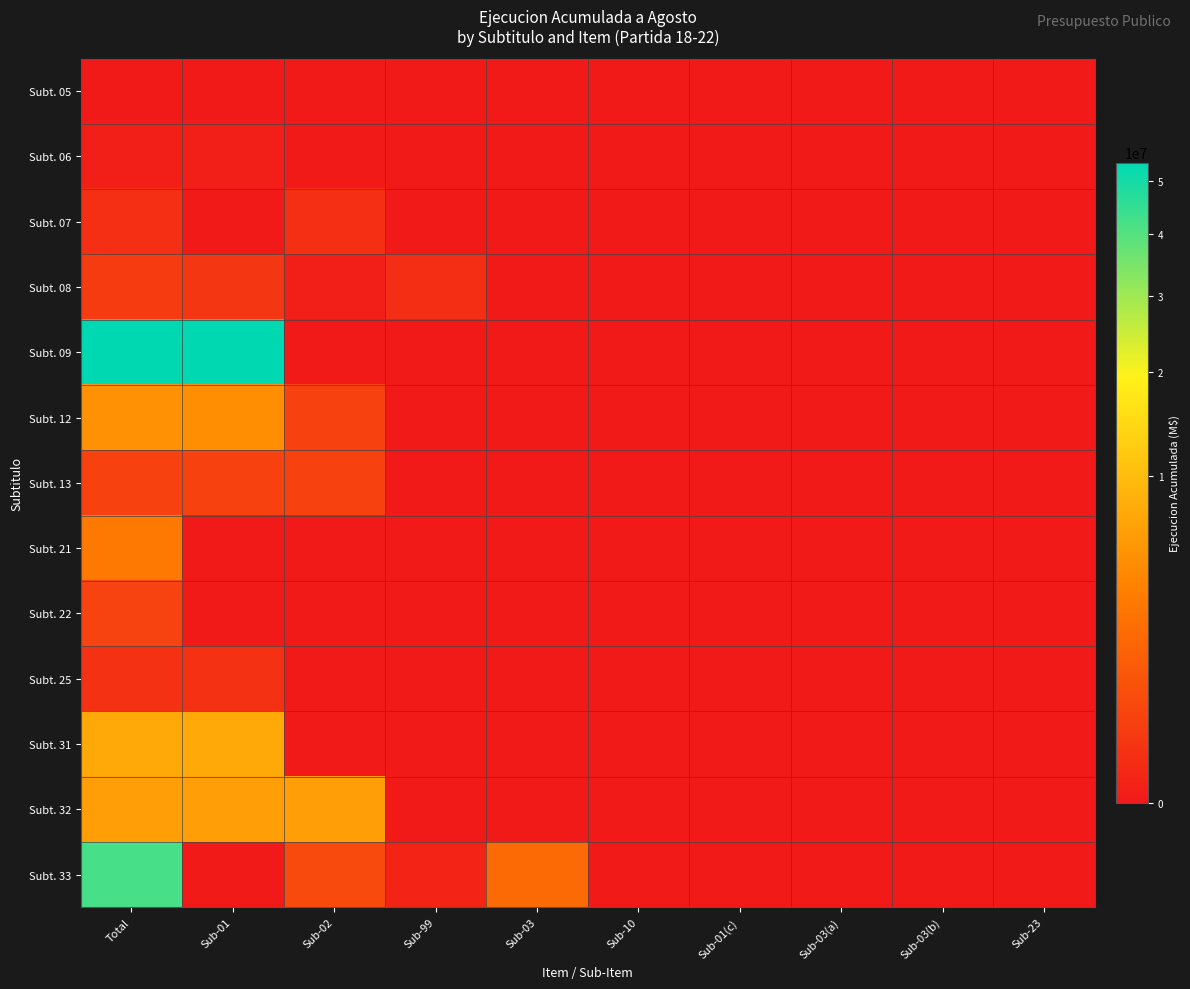

Reading right to left, list all the values displayed in this chart.

Subt. 05: Sub-23=0	Sub-03(b)=0	Sub-03(a)=0	Sub-01(c)=0	Sub-10=0	Sub-03=0	Sub-99=0	Sub-02=0	Sub-01=0	Total=0
Subt. 06: Sub-23=0	Sub-03(b)=0	Sub-03(a)=0	Sub-01(c)=0	Sub-10=0	Sub-03=0	Sub-99=0	Sub-02=0	Sub-01=3623	Total=3623
Subt. 07: Sub-23=0	Sub-03(b)=0	Sub-03(a)=0	Sub-01(c)=0	Sub-10=0	Sub-03=0	Sub-99=0	Sub-02=78420	Sub-01=0	Total=78420
Subt. 08: Sub-23=0	Sub-03(b)=0	Sub-03(a)=0	Sub-01(c)=0	Sub-10=0	Sub-03=0	Sub-99=67958	Sub-02=3441	Sub-01=149335	Total=220734
Subt. 09: Sub-23=0	Sub-03(b)=0	Sub-03(a)=0	Sub-01(c)=0	Sub-10=0	Sub-03=0	Sub-99=0	Sub-02=0	Sub-01=53668267	Total=53668267
Subt. 12: Sub-23=0	Sub-03(b)=0	Sub-03(a)=0	Sub-01(c)=0	Sub-10=0	Sub-03=0	Sub-99=0	Sub-02=352528	Sub-01=4719773	Total=5072301
Subt. 13: Sub-23=0	Sub-03(b)=0	Sub-03(a)=0	Sub-01(c)=0	Sub-10=0	Sub-03=0	Sub-99=0	Sub-02=332395	Sub-01=332395	Total=332395
Subt. 21: Sub-23=0	Sub-03(b)=0	Sub-03(a)=0	Sub-01(c)=0	Sub-10=0	Sub-03=0	Sub-99=0	Sub-02=0	Sub-01=0	Total=2931681
Subt. 22: Sub-23=0	Sub-03(b)=0	Sub-03(a)=0	Sub-01(c)=0	Sub-10=0	Sub-03=0	Sub-99=0	Sub-02=0	Sub-01=0	Total=379652
Subt. 25: Sub-23=0	Sub-03(b)=0	Sub-03(a)=0	Sub-01(c)=0	Sub-10=0	Sub-03=0	Sub-99=0	Sub-02=0	Sub-01=94339	Total=94339
Subt. 31: Sub-23=0	Sub-03(b)=0	Sub-03(a)=0	Sub-01(c)=0	Sub-10=0	Sub-03=0	Sub-99=0	Sub-02=0	Sub-01=7562017	Total=7562017
Subt. 32: Sub-23=0	Sub-03(b)=0	Sub-03(a)=0	Sub-01(c)=0	Sub-10=0	Sub-03=0	Sub-99=0	Sub-02=6317369	Sub-01=6317369	Total=6317369
Subt. 33: Sub-23=0	Sub-03(b)=0	Sub-03(a)=0	Sub-01(c)=0	Sub-10=0	Sub-03=1949608	Sub-99=15358	Sub-02=560501	Sub-01=0	Total=41748998